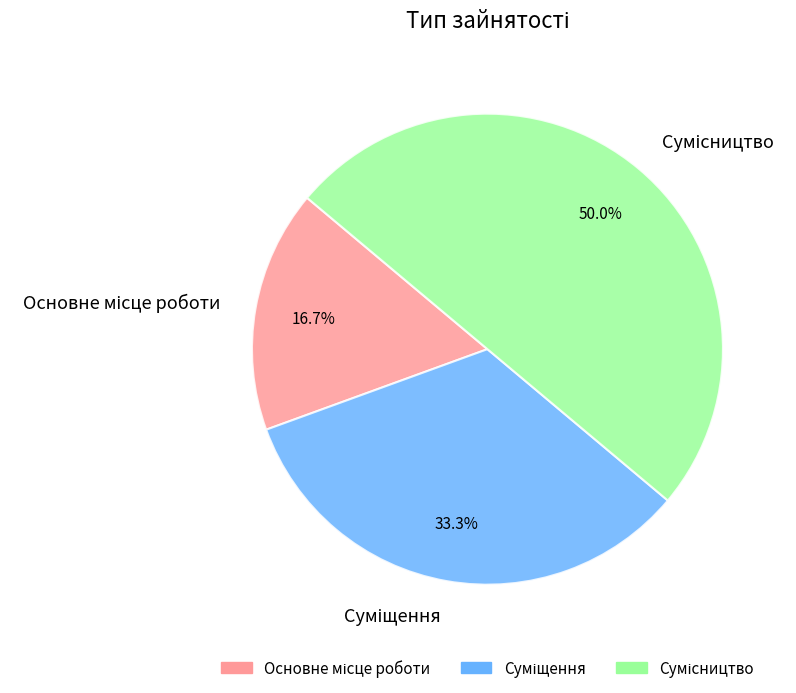

How many slices are in this pie chart?

3